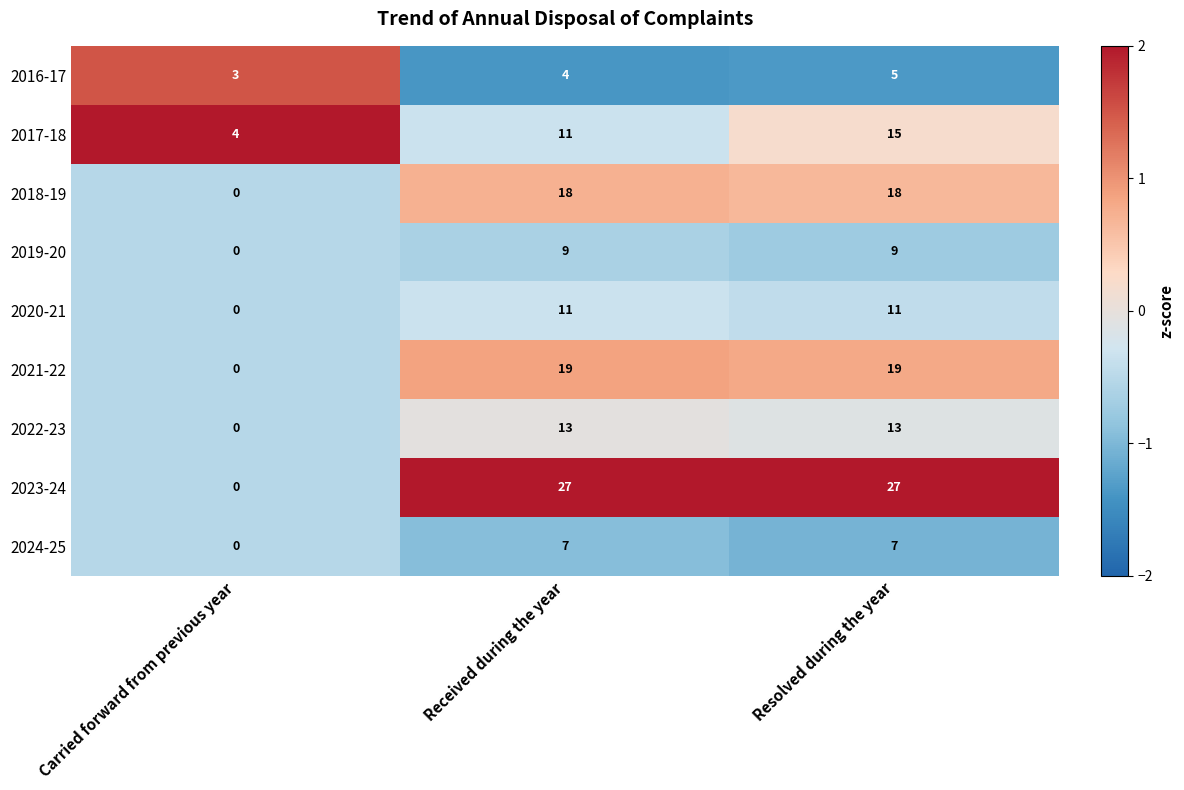

How many data points does each series have?

3